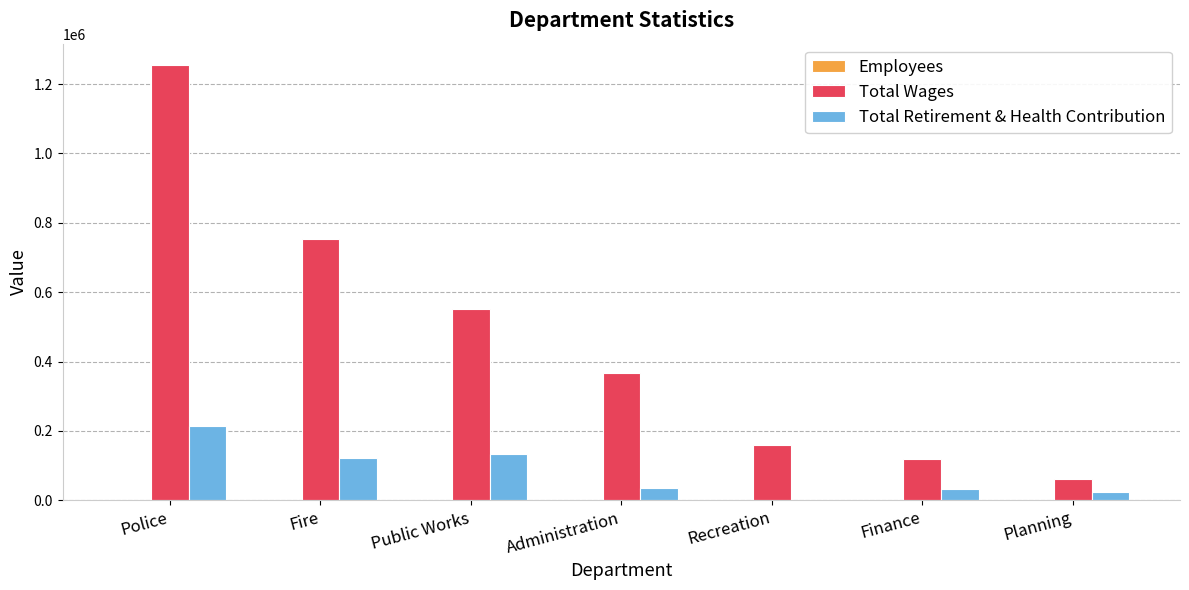

Which category has the highest value across all series?

Police